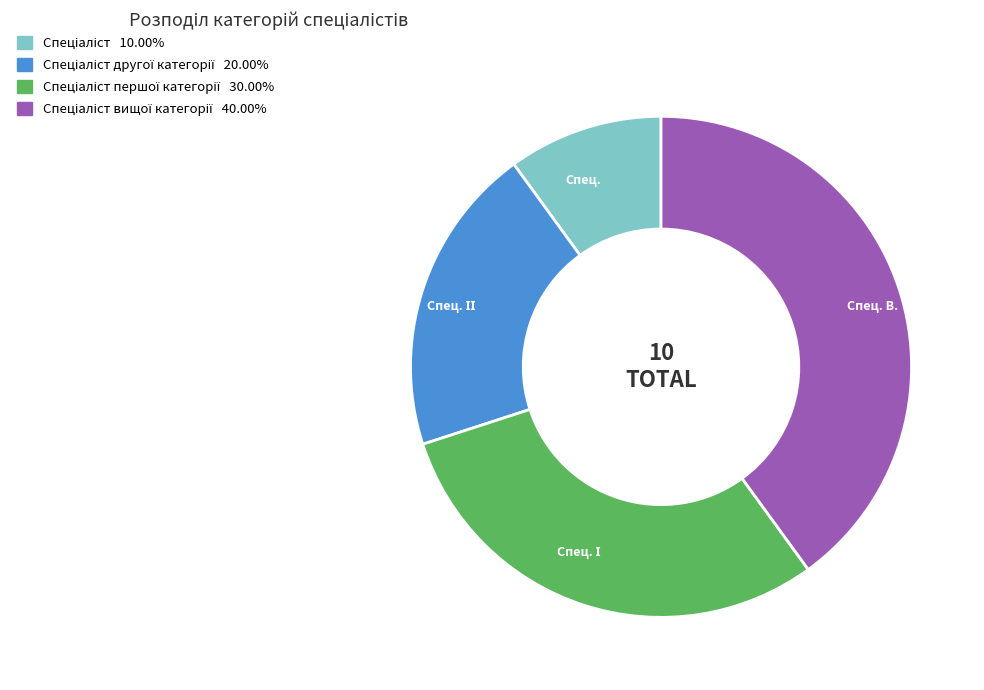

Is there any slice that represents more than half of the pie?

No